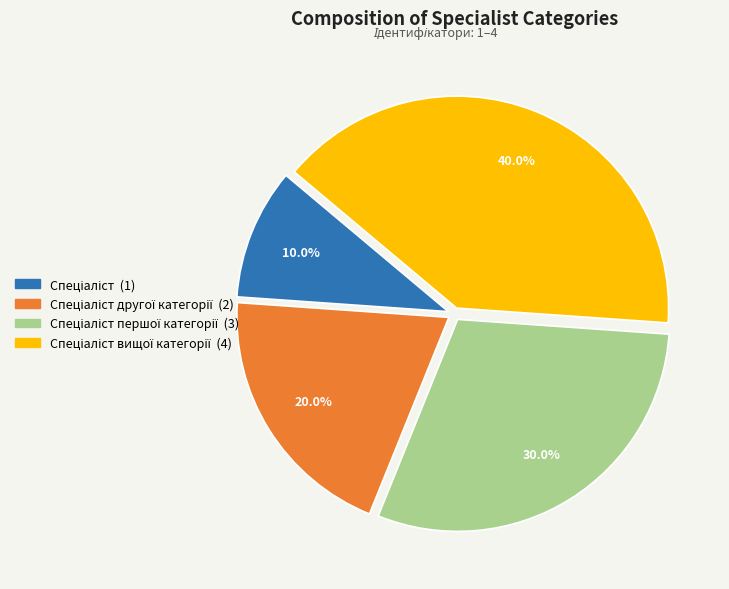

Is there any slice that represents more than half of the pie?

No